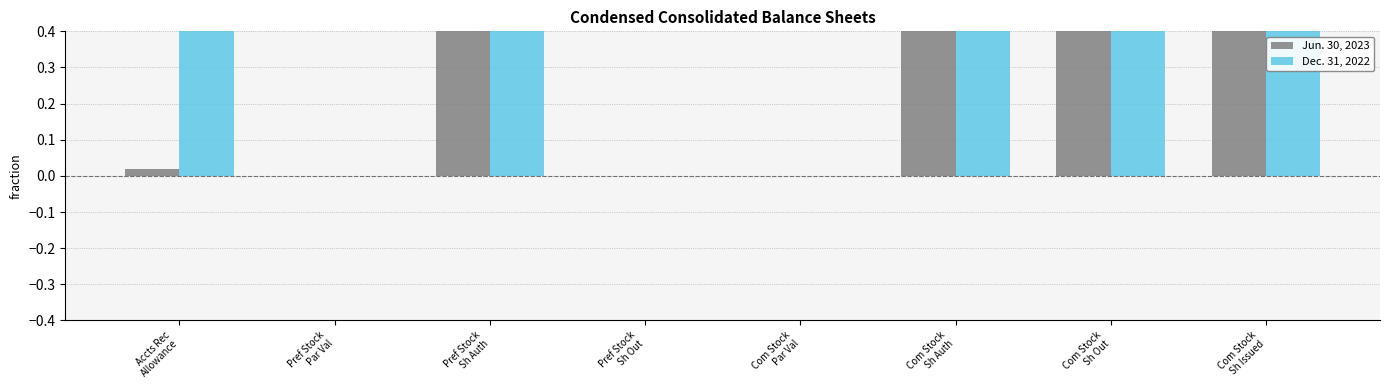

Between Com Stock
Par Val and Com Stock
Sh Auth, which series saw the biggest shift?

Jun. 30, 2023